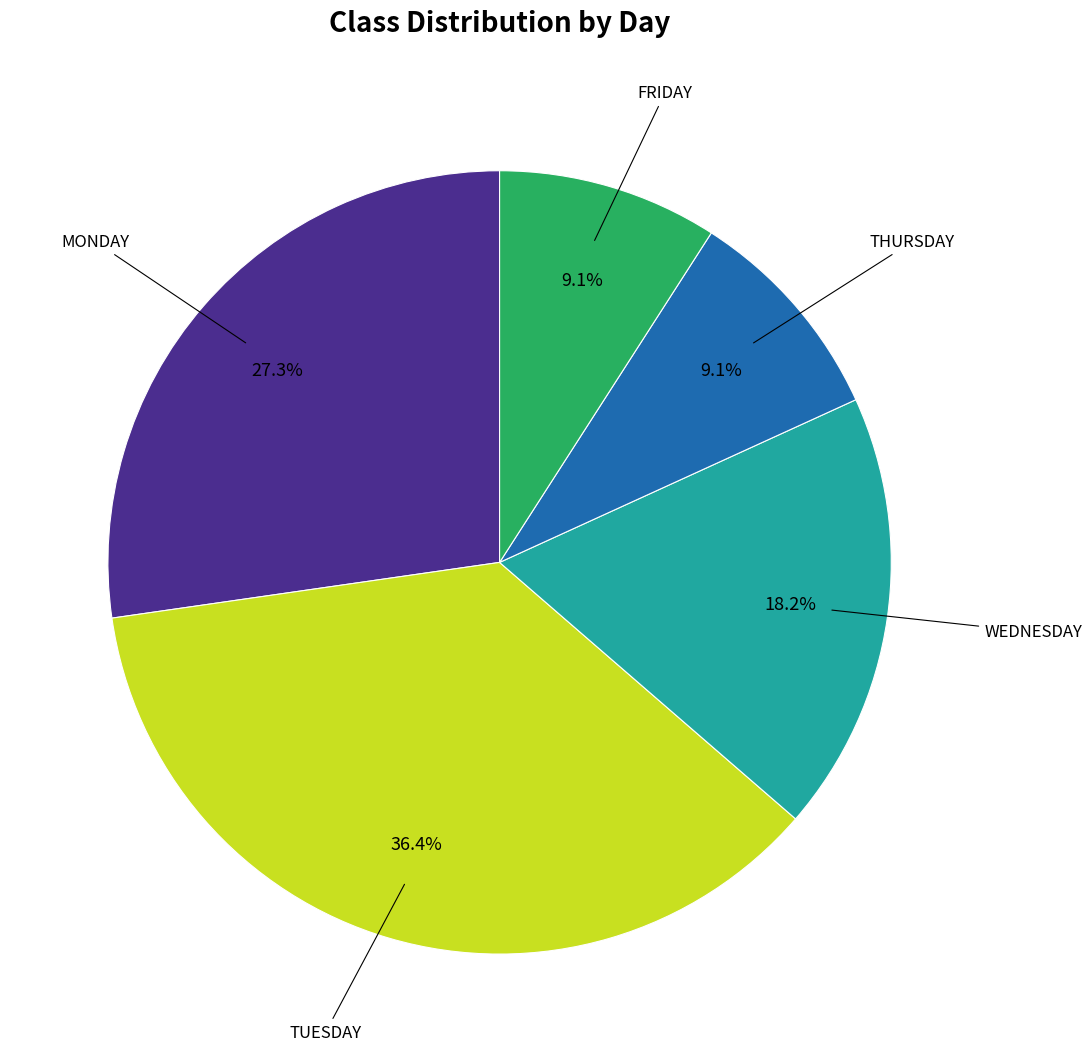

Does any single category account for the majority?

No